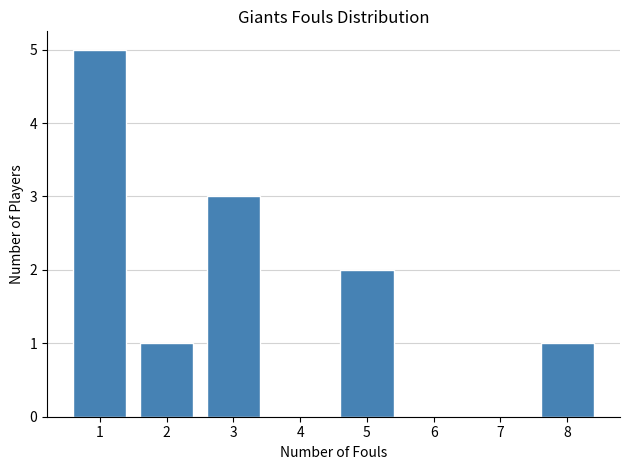

Reading left to right, transcribe all the data shown in this chart.

1=5	2=1	3=3	4=0	5=2	6=0	7=0	8=1